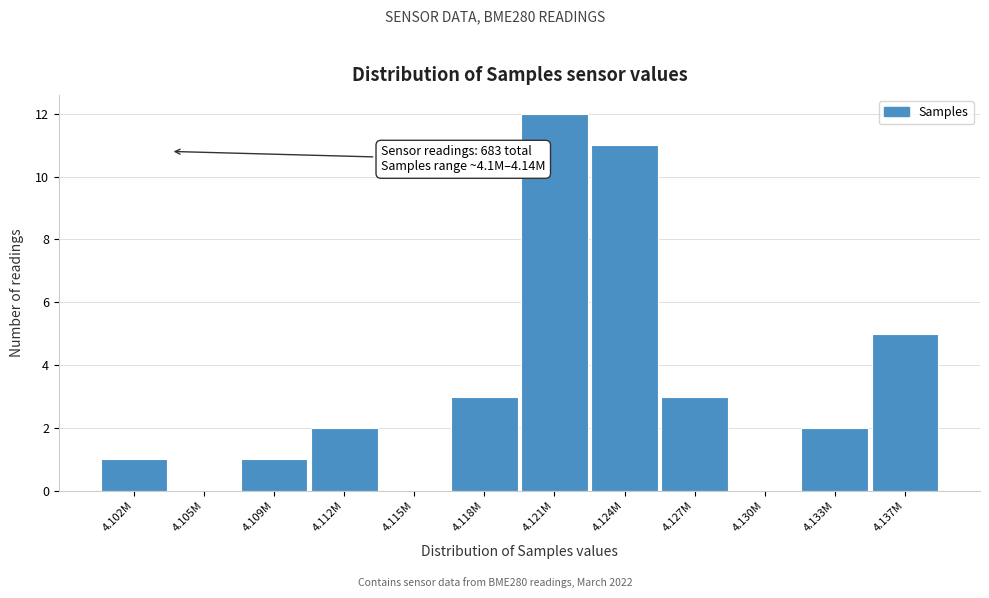

Reading left to right, transcribe all the data shown in this chart.

4.102M=1	4.105M=0	4.109M=1	4.112M=2	4.115M=0	4.118M=3	4.121M=12	4.124M=11	4.127M=3	4.130M=0	4.133M=2	4.137M=5